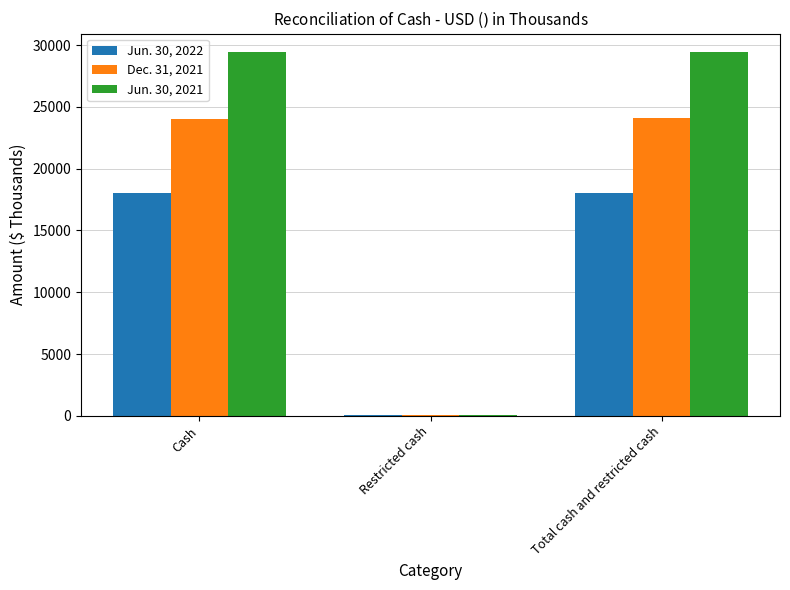

What is the greatest value displayed?

29475